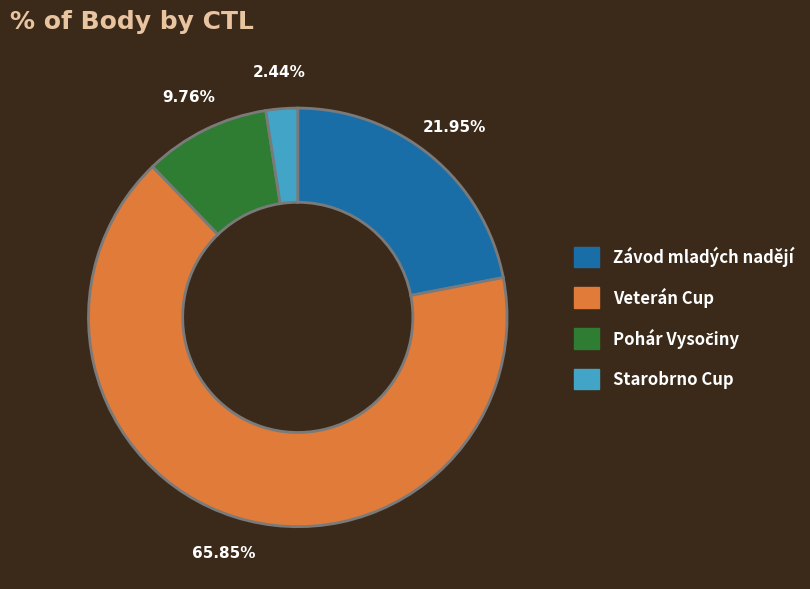

Does any single category account for the majority?

Yes